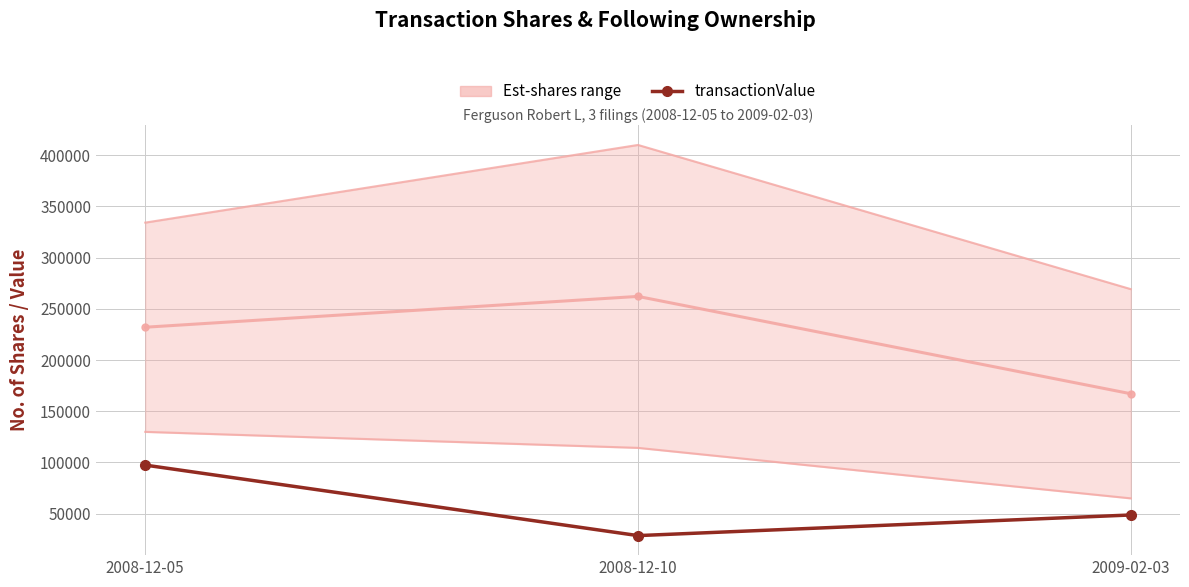

What is the total value across all series at 2008-12-05?

793485.5